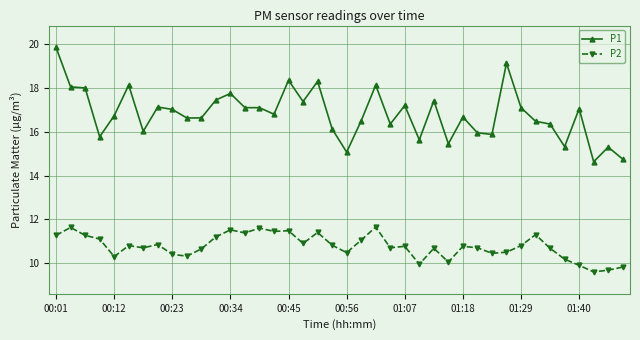

True or false: P1 has more than 1 points higher than both neighbors.

True